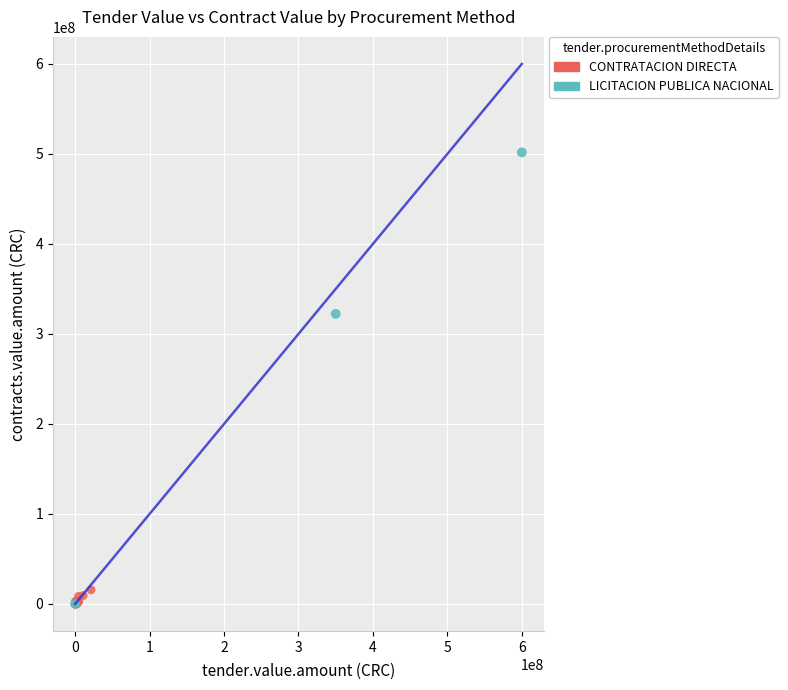

Which series has the widest spread of Y values?

LICITACION PUBLICA NACIONAL